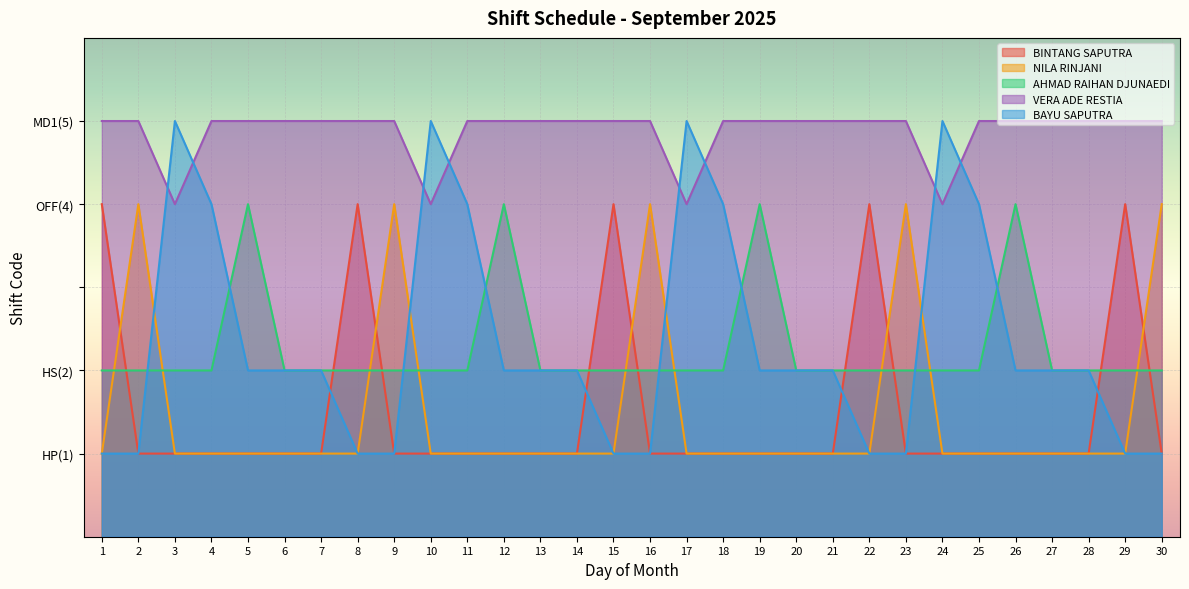

Reading left to right, list all the values displayed in this chart.

BINTANG SAPUTRA: 4	1	1	1	1	1	1	4	1	1	1	1	1	1	4	1	1	1	1	1	1	4	1	1	1	1	1	1	4	1
NILA RINJANI: 1	4	1	1	1	1	1	1	4	1	1	1	1	1	1	4	1	1	1	1	1	1	4	1	1	1	1	1	1	4
AHMAD RAIHAN DJUNAEDI: 2	2	2	2	4	2	2	2	2	2	2	4	2	2	2	2	2	2	4	2	2	2	2	2	2	4	2	2	2	2
VERA ADE RESTIA: 5	5	4	5	5	5	5	5	5	4	5	5	5	5	5	5	4	5	5	5	5	5	5	4	5	5	5	5	5	5
BAYU SAPUTRA: 1	1	5	4	2	2	2	1	1	5	4	2	2	2	1	1	5	4	2	2	2	1	1	5	4	2	2	2	1	1